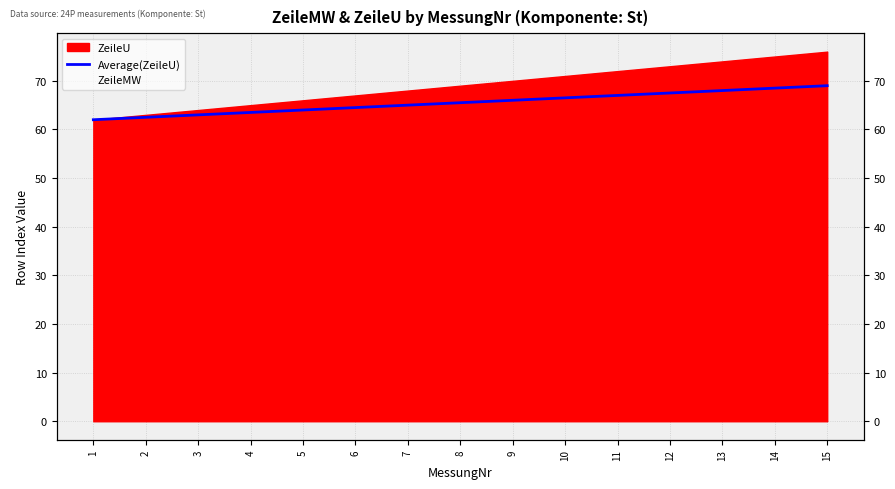

Between 3 and 7, which is larger?

7